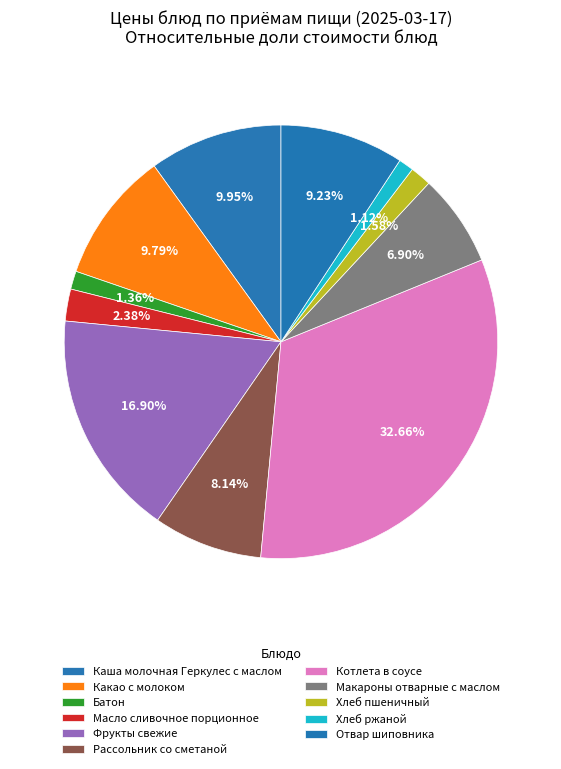

Is it true that Масло сливочное порционное is 1% of the pie?

False